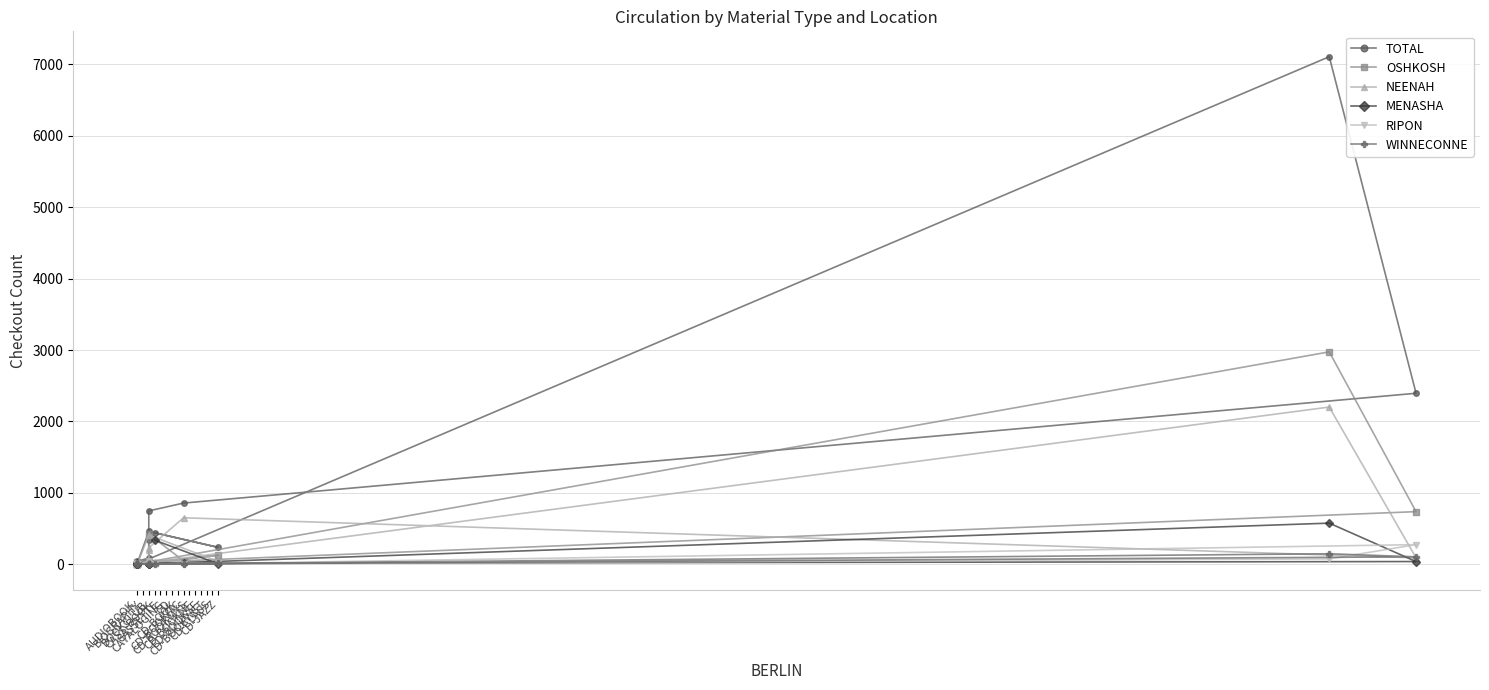

Where is the first local minimum for TOTAL?

CD-JAZZ